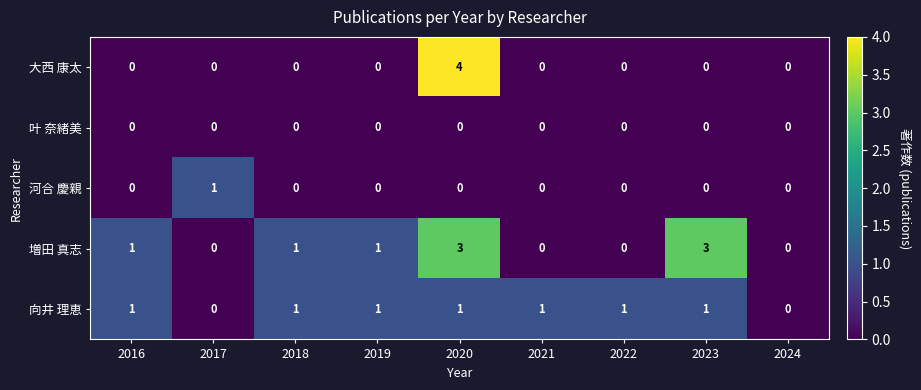

The value of 増田 真志 at 2022 is -1. True or false?

False